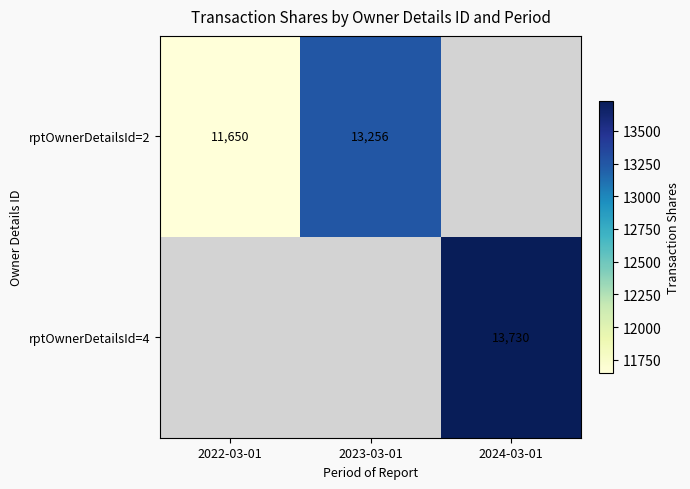

Is it true that rptOwnerDetailsId=2 equals 11650 at 2022-03-01?

True